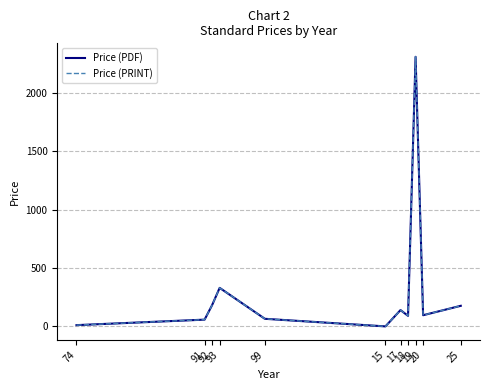

Which series has the largest total across all categories?

Price (PDF)